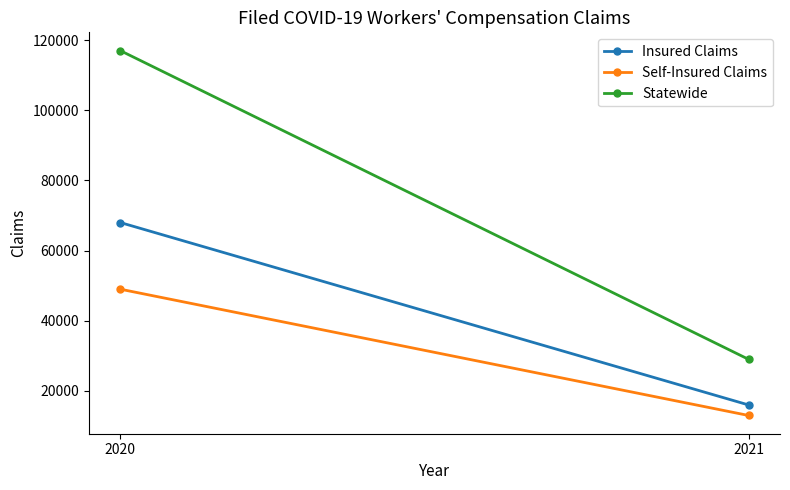

What is the lowest value of the Self-Insured Claims series?

13000